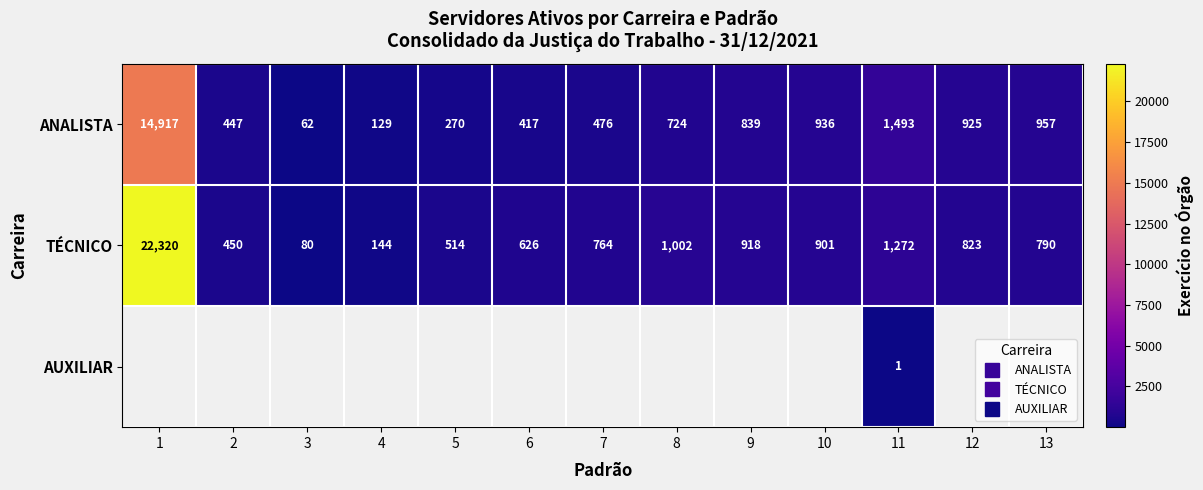

At which label does ANALISTA reach its peak?

1